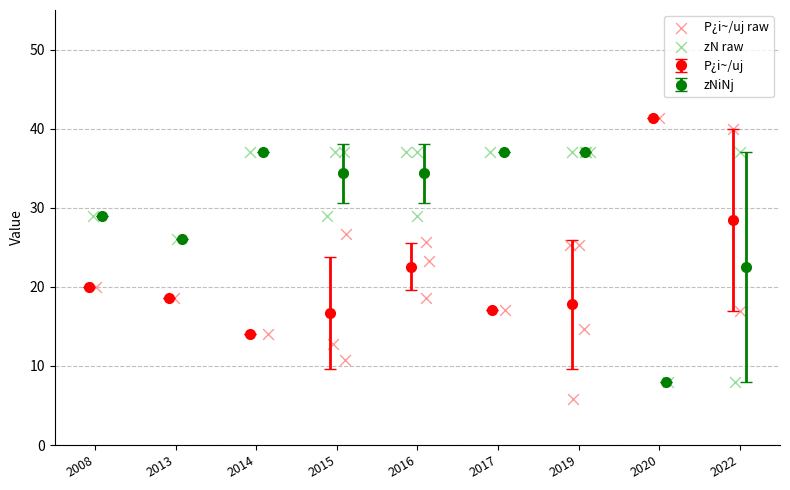

What is the change in value from 2015 to 2017?

+0.4